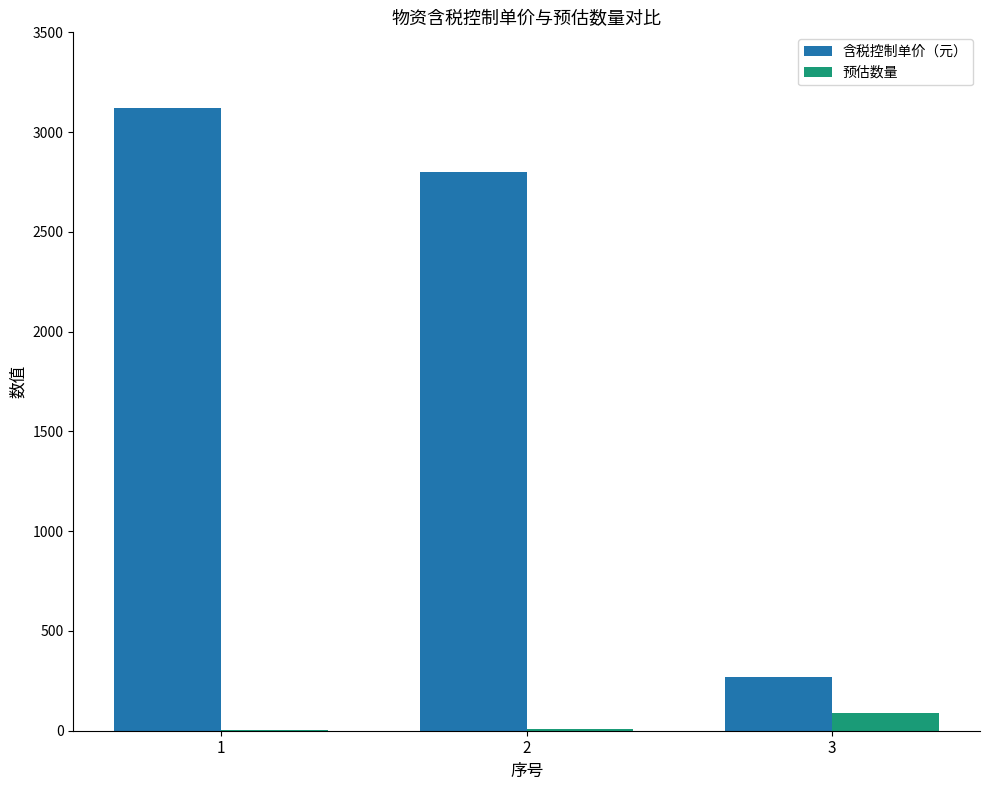

The value of 含税控制单价（元） at 2 is 874. True or false?

False